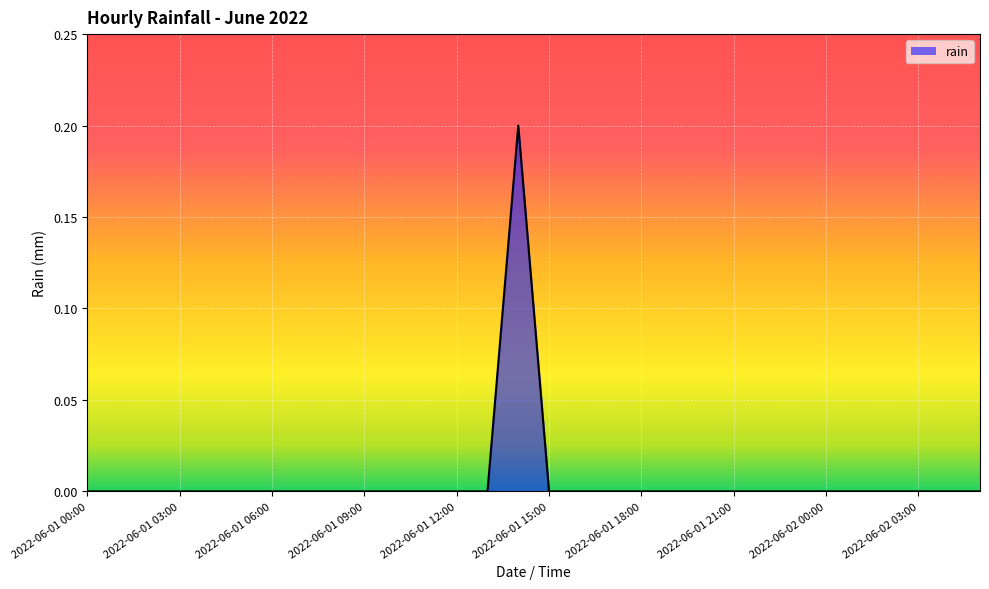

The value at 2022-06-01 14:00 is 0.2. True or false?

True